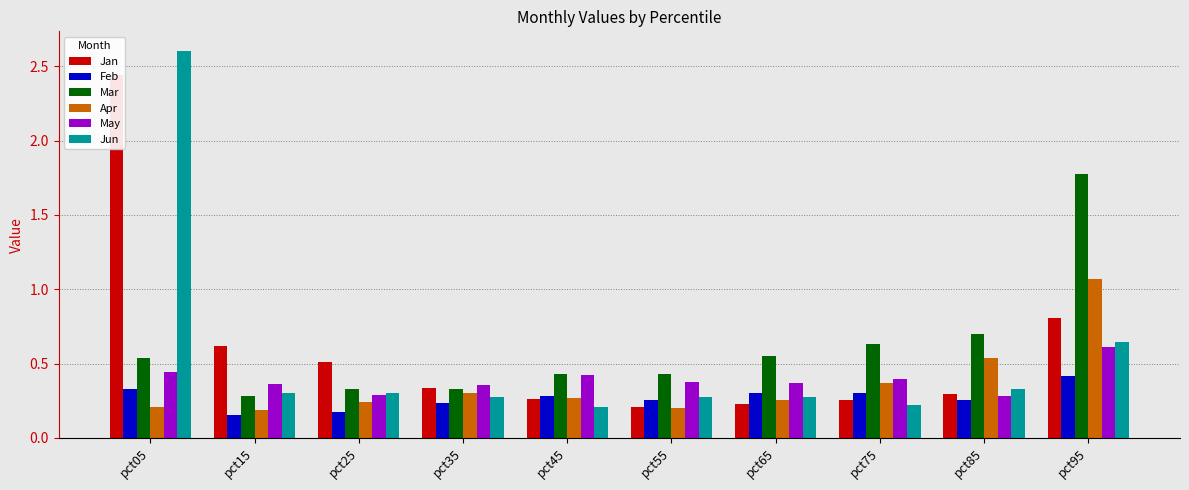

Is it true that Apr equals 0.3 at pct45?

True